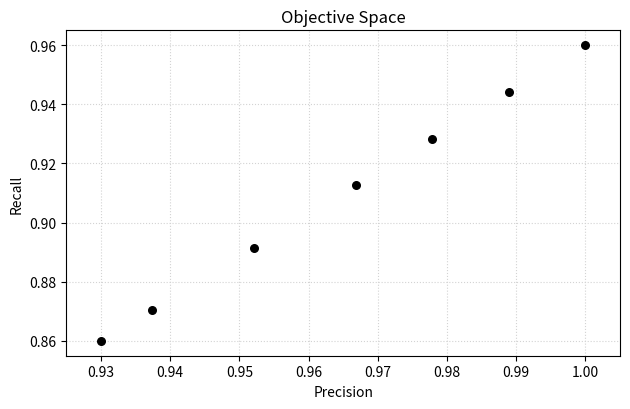

Count the number of points in this scatter plot.

7